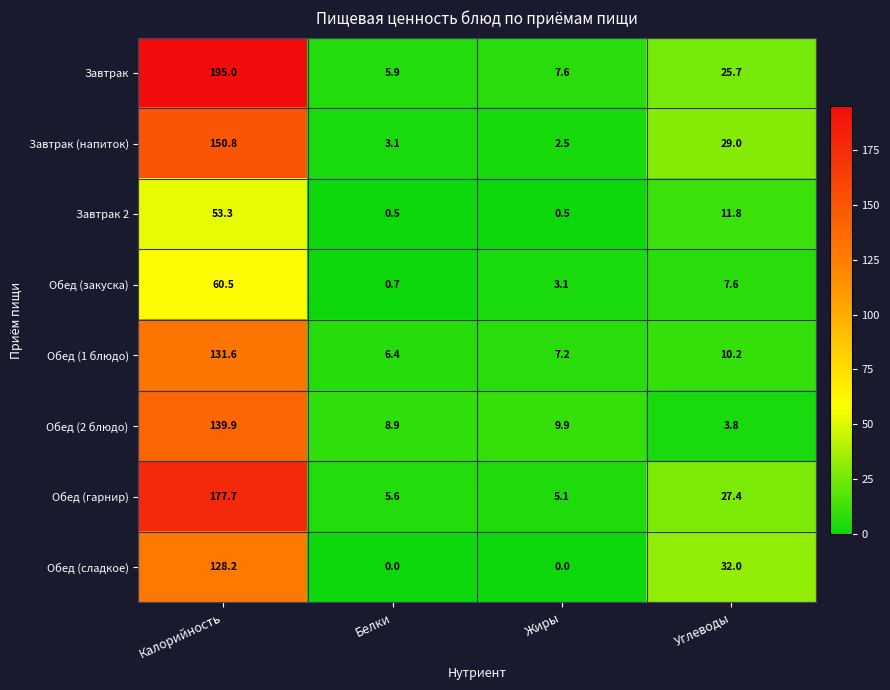

Which series has the widest spread of values?

Завтрак